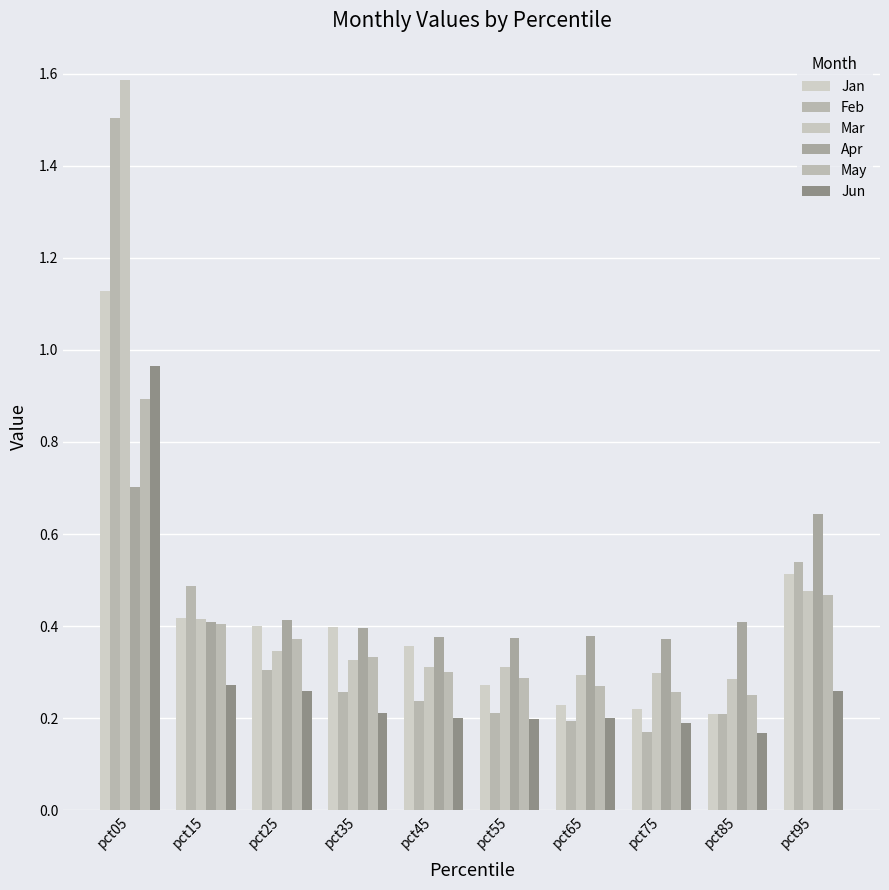

Rank the series by their maximum value, from highest to lowest.

Mar, Feb, Jan, Jun, May, Apr